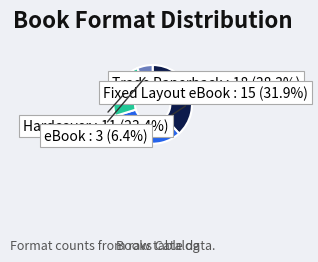

To the nearest percent, what is the average slice percentage?

25%